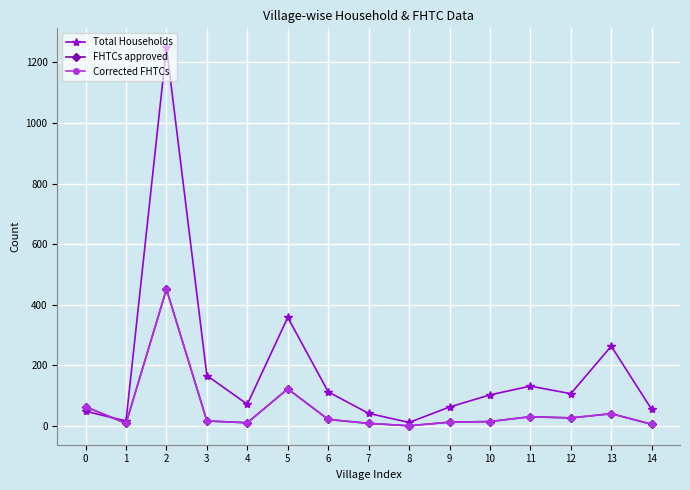

What are all the series names shown in the legend?

Total Households, FHTCs approved, Corrected FHTCs